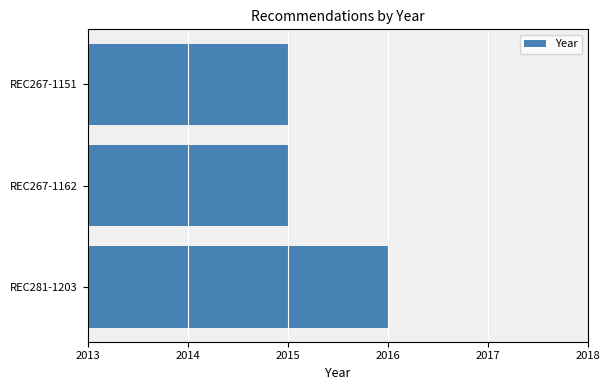

True or false: the data shows 2744 at REC267-1162.

False